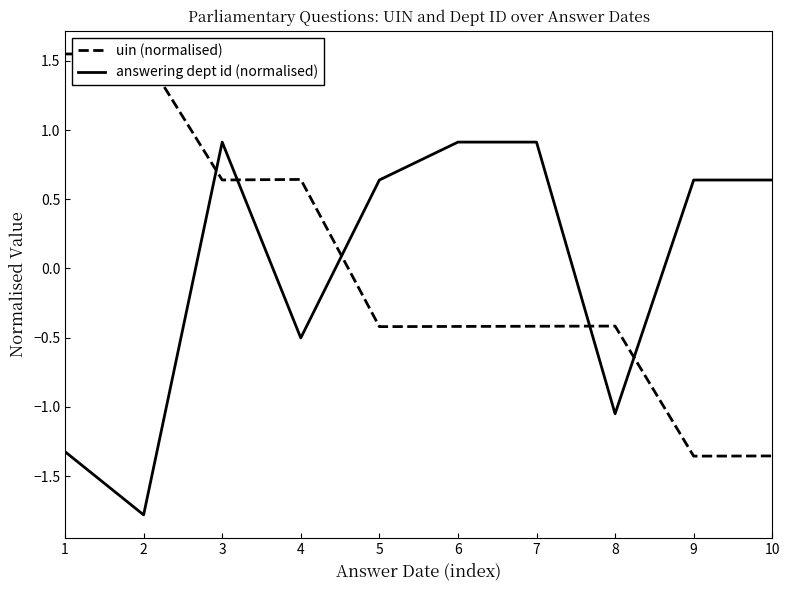

What are all the series names shown in the legend?

uin (normalised), answering dept id (normalised)